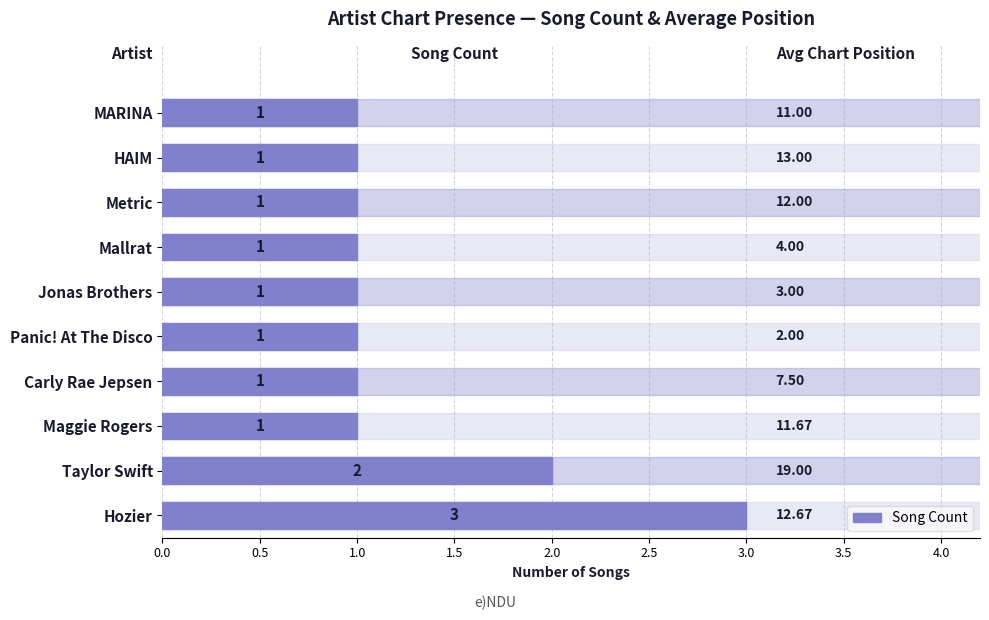

What is the smallest value displayed?

1